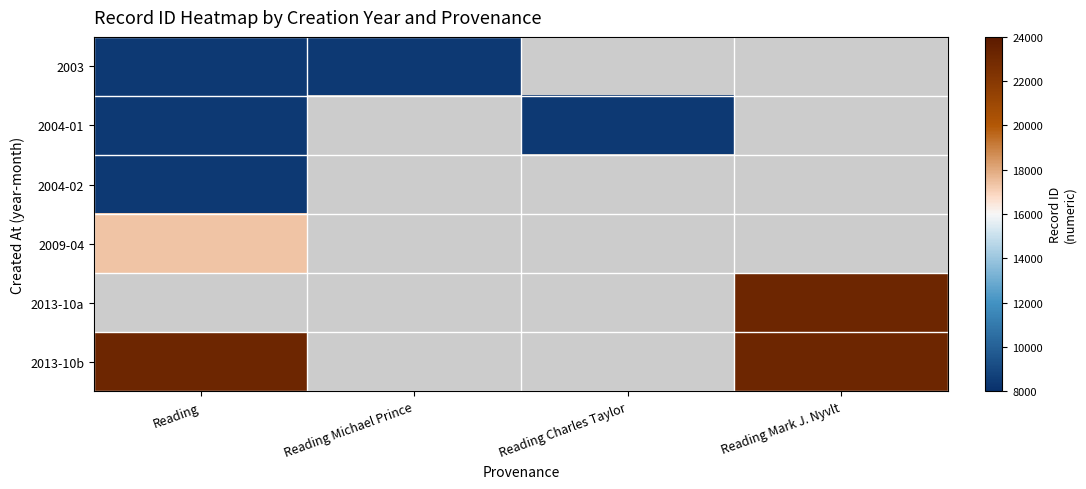

Rank the series by their average value, from lowest to highest.

2003, 2004-01, 2004-02, 2009-04, 2013-10a, 2013-10b